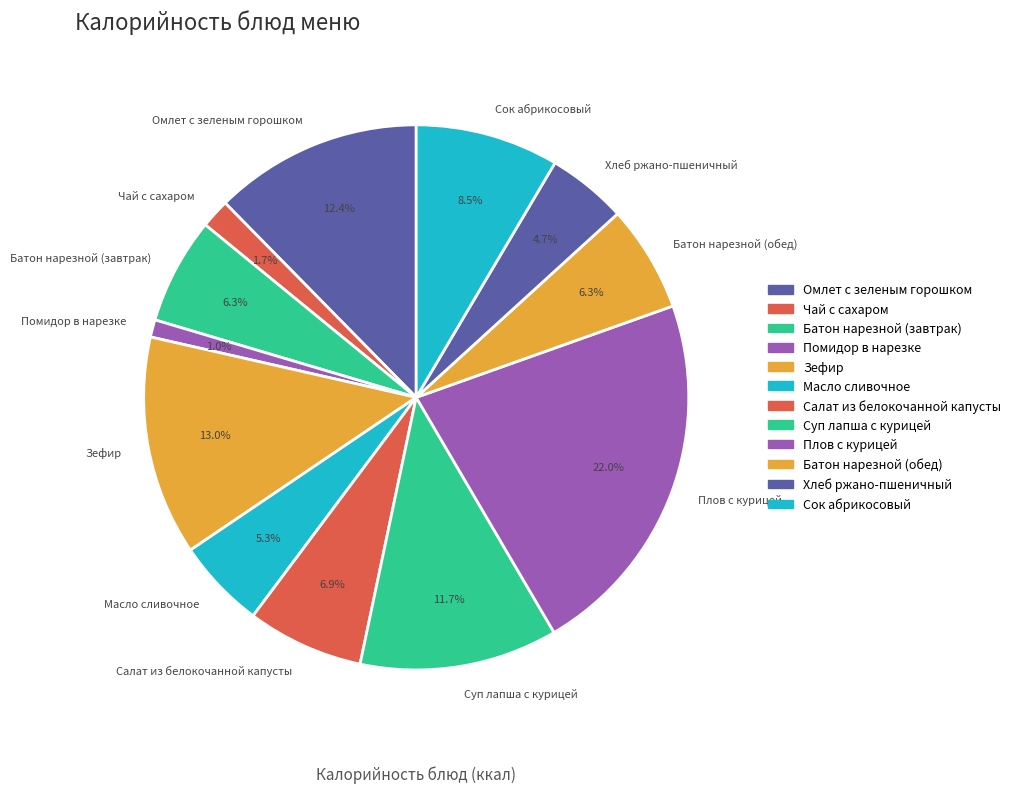

To the nearest percent, what is the combined percentage of Батон нарезной (обед) and Салат из белокочанной капусты?

13%